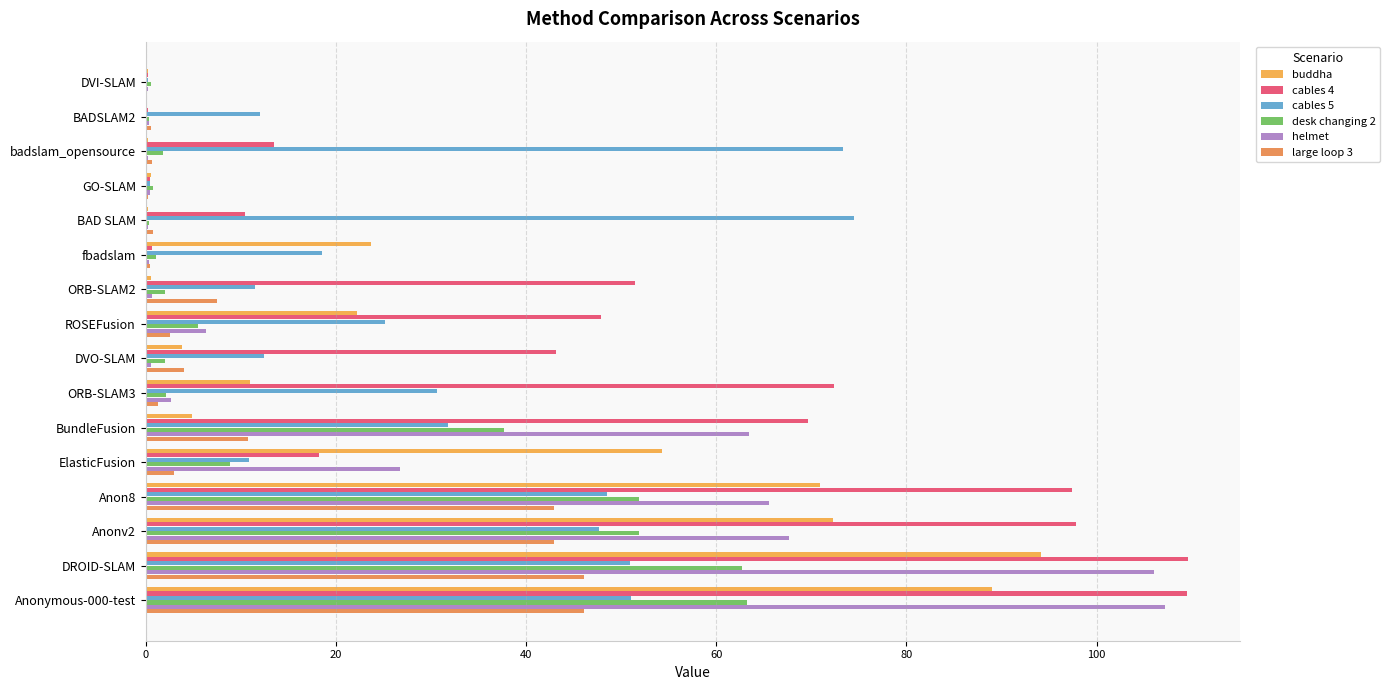

Which series has the largest total across all categories?

cables 4